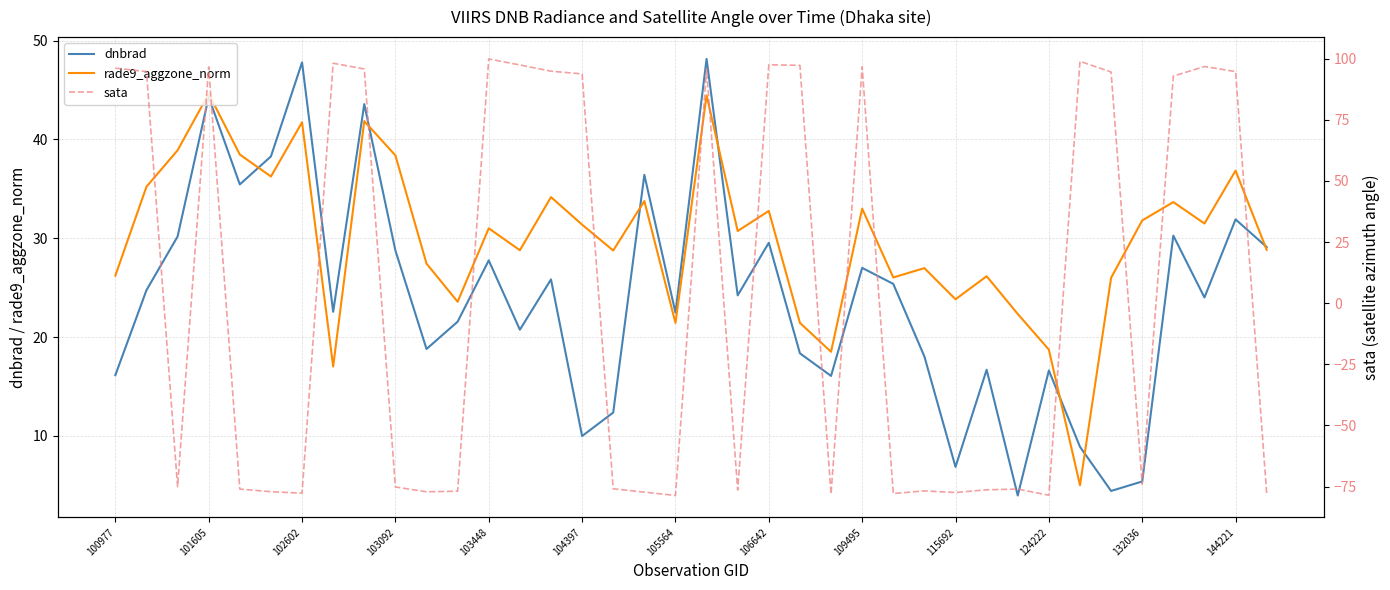

What is the approximate value of dnbrad at 103092?

28.8